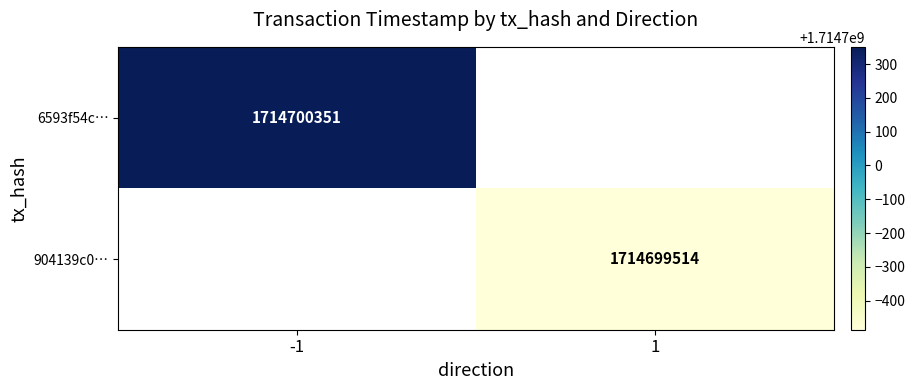

Which series has the largest range (max minus min)?

6593f54cf18f38e51f6cd98b7116133a7512885